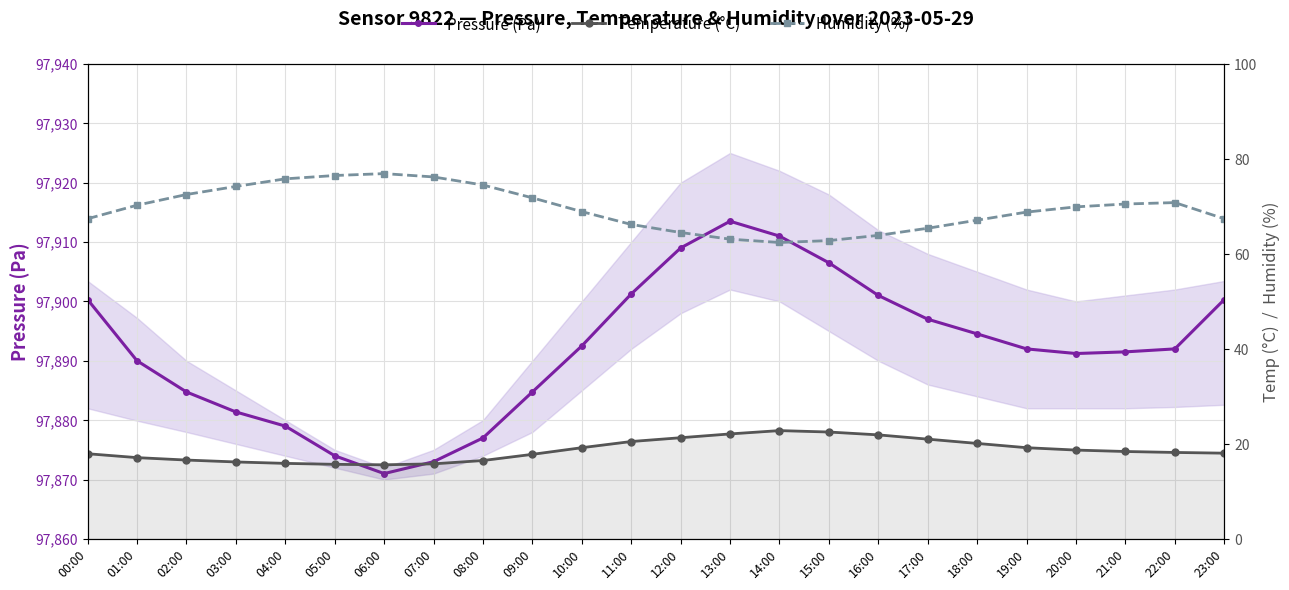

At which category does the chart reach its minimum across all series?

06:00